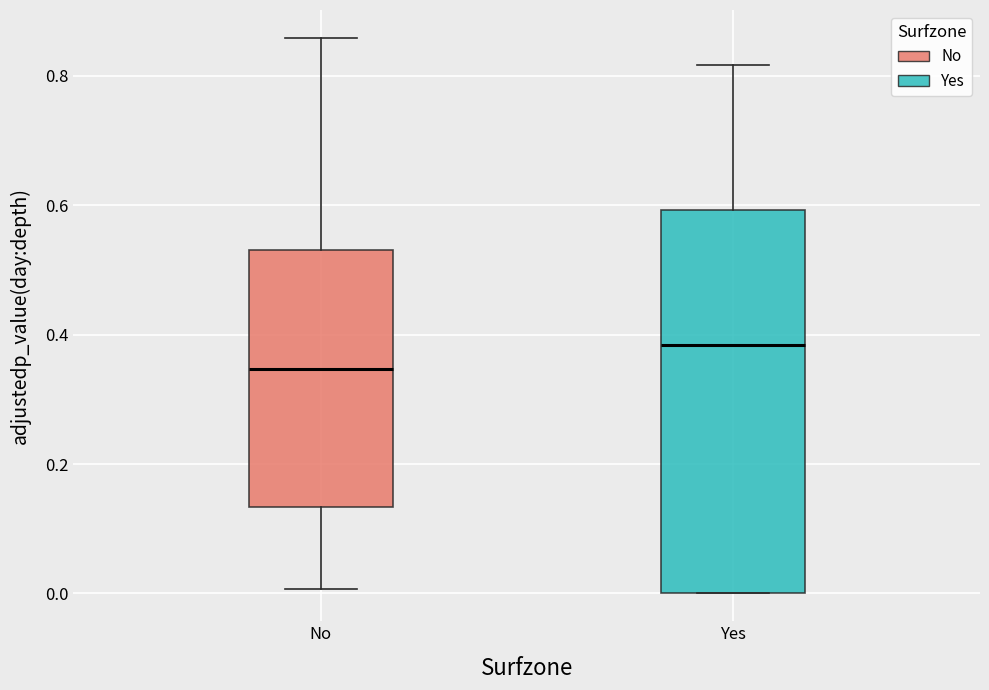

Which box is the tallest, from its lower edge to its upper edge?

Yes